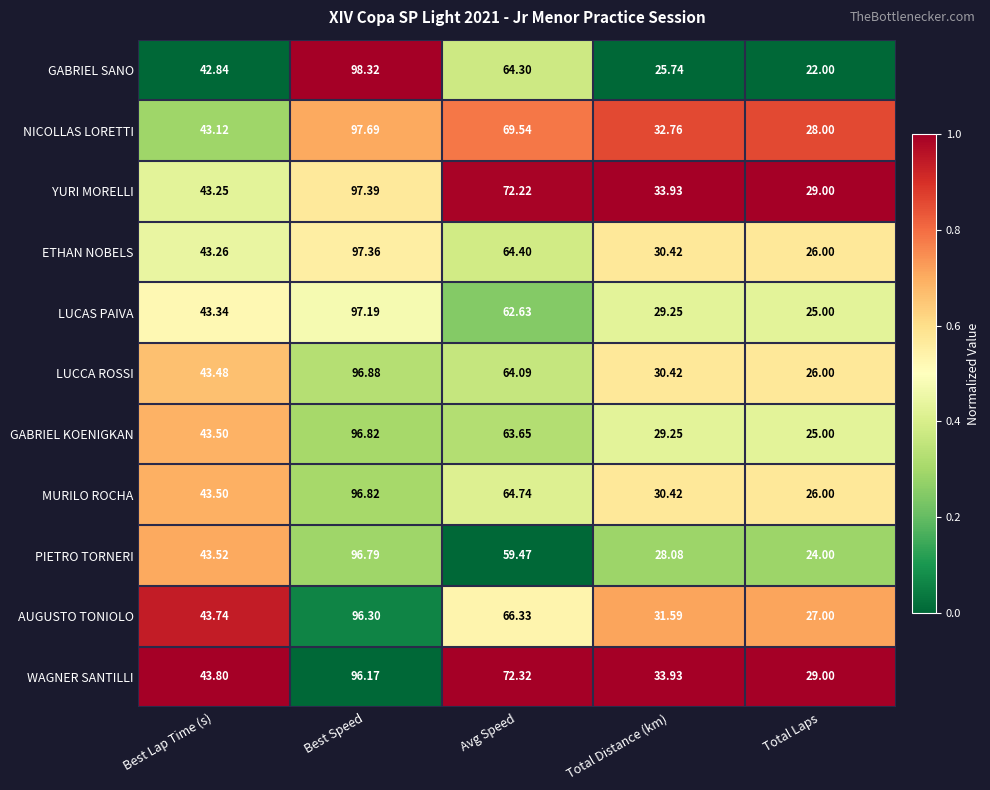

At which label is GABRIEL KOENIGKAN closest to 60?

Avg Speed